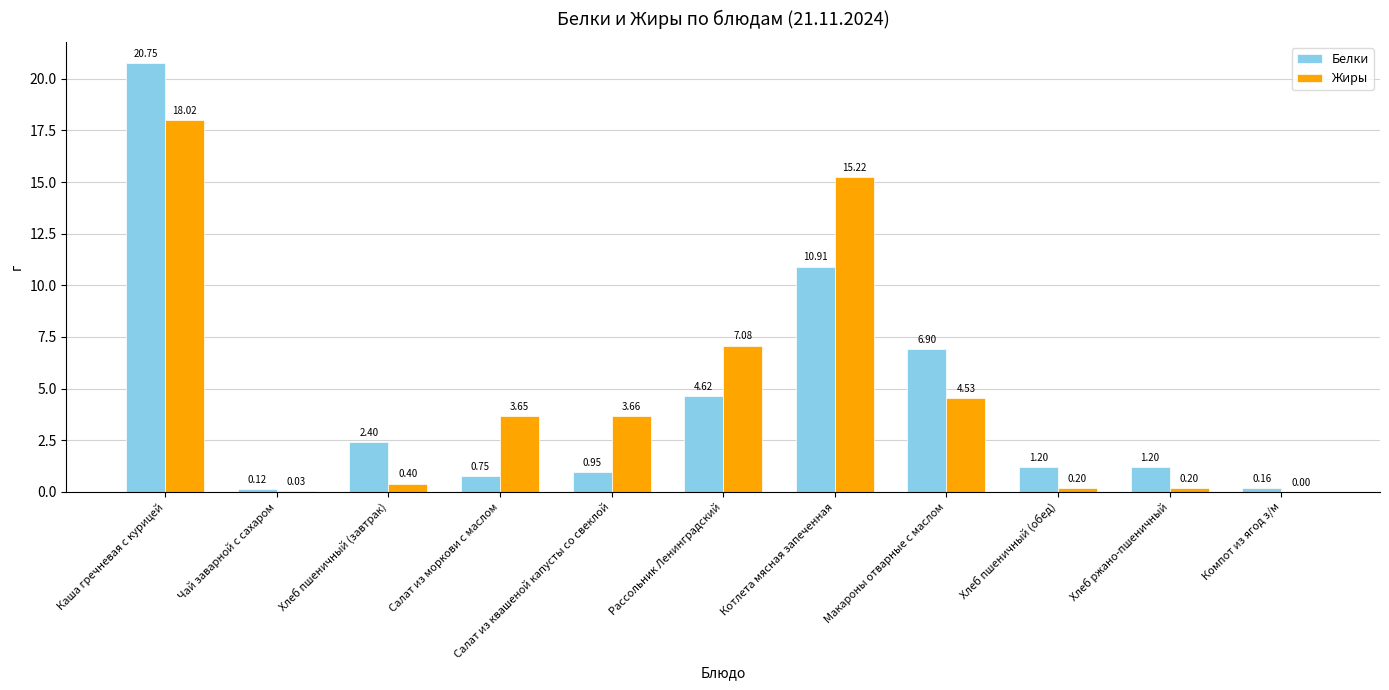

Which series changed the most between Каша гречневая с курицей and Компот из ягод з/м?

Белки